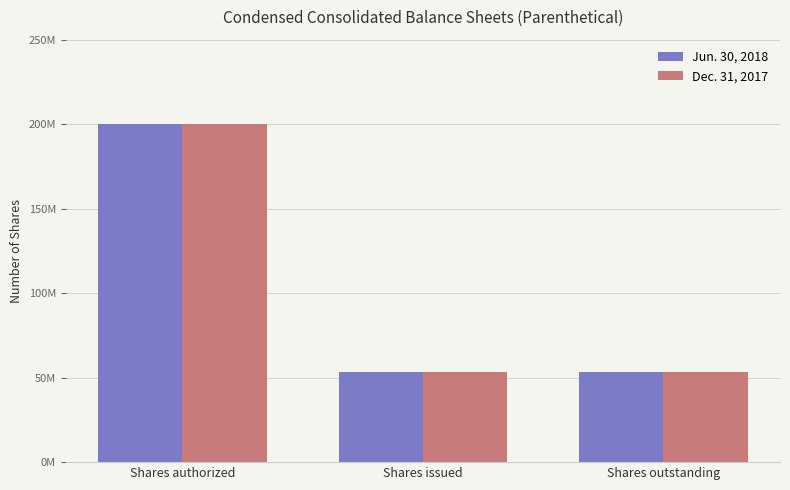

What is the label of the 3rd bar from the left?

Shares outstanding